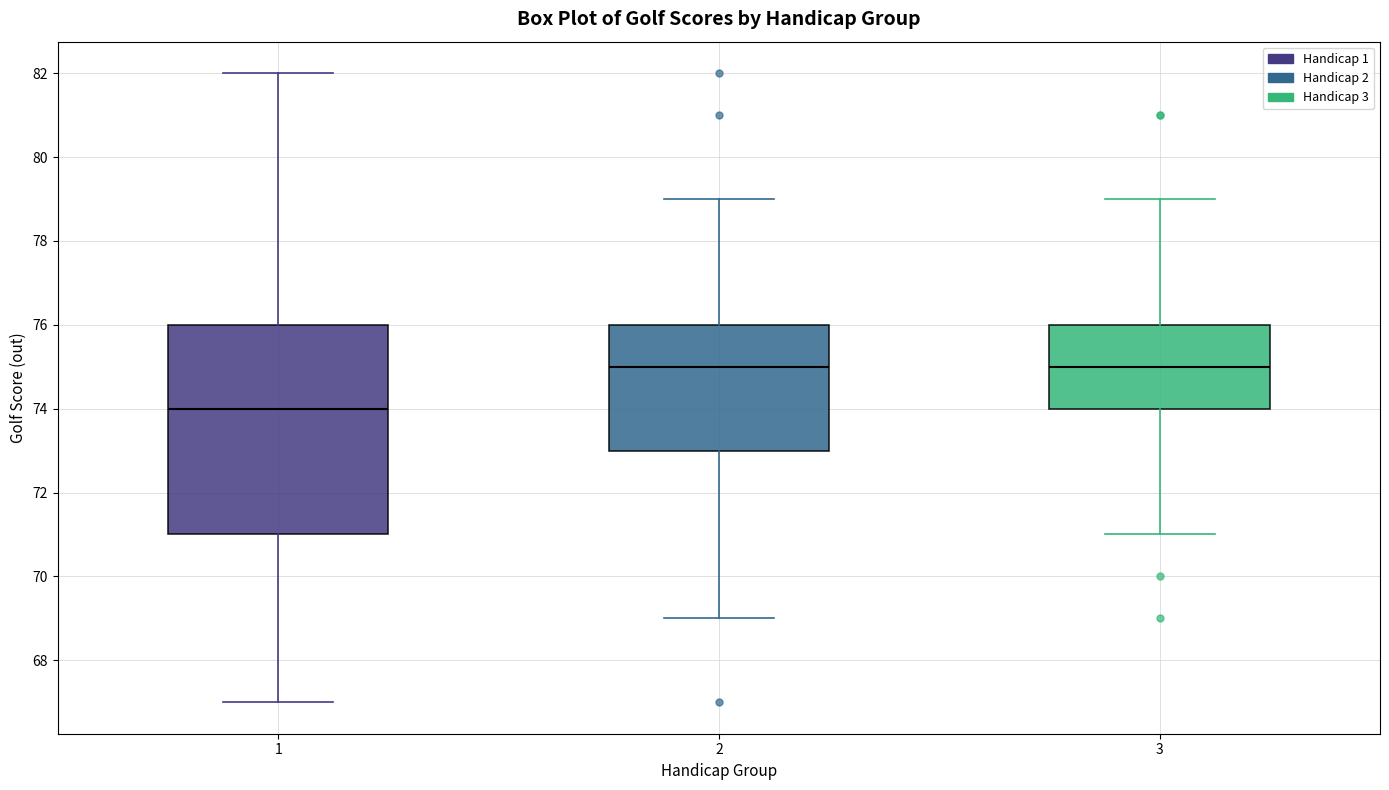

Reading left to right, transcribe this box plot: for each box, give where its median line is, the range the box spans, and where its two whiskers end, as read against the y-axis. The values are not printed on the chart, so give them approximately, as read against the axis.

1: median 74, box 71 to 76, whiskers 67 to 82
2: median 75, box 73 to 76, whiskers 69 to 79
3: median 75, box 74 to 76, whiskers 71 to 79